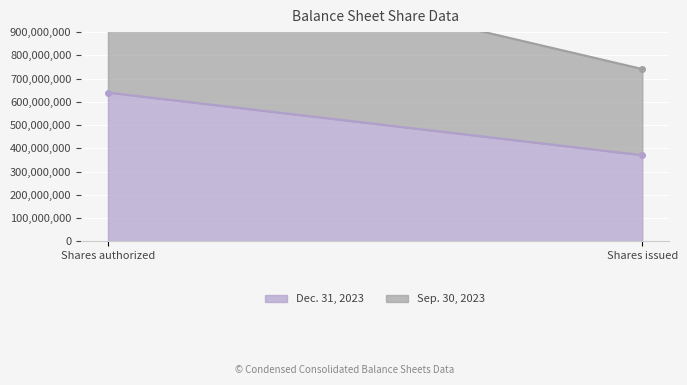

Rank the series by their maximum value, from highest to lowest.

Dec. 31, 2023, Sep. 30, 2023